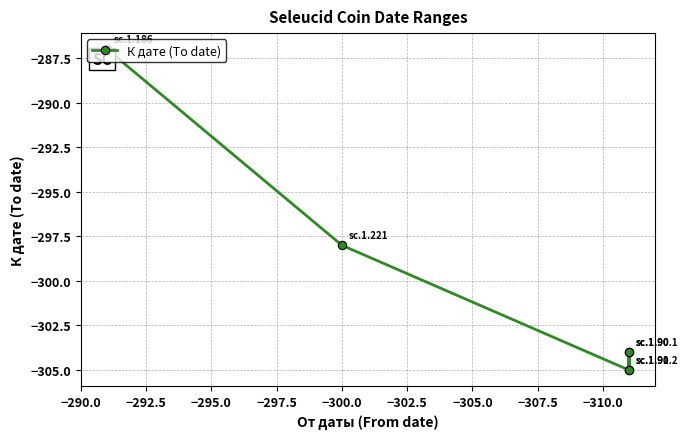

True or false: there are more than 0 points higher than both neighbors.

True